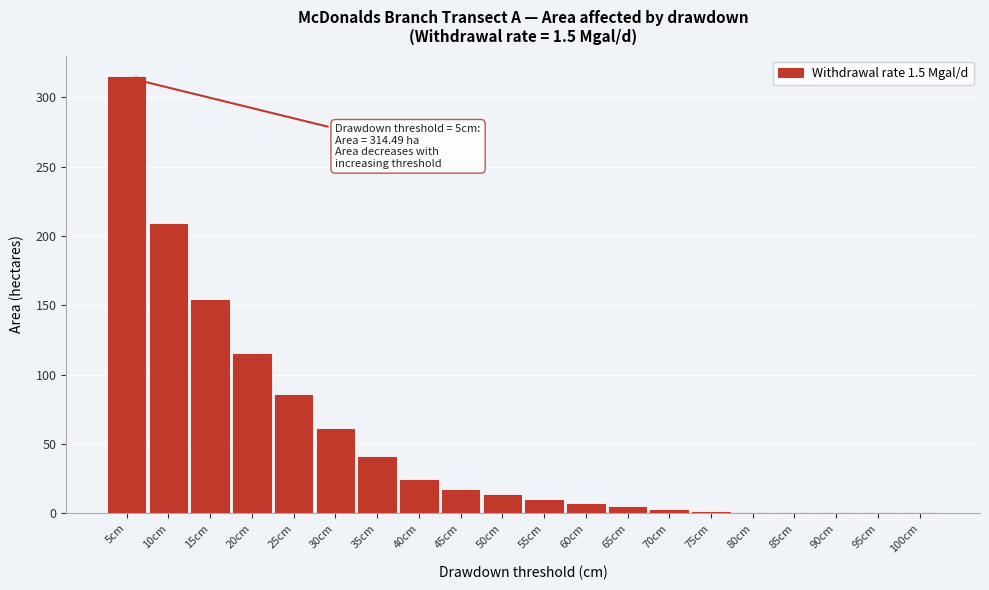

The chart shows a value of 24.1 at 40cm. True or false?

True